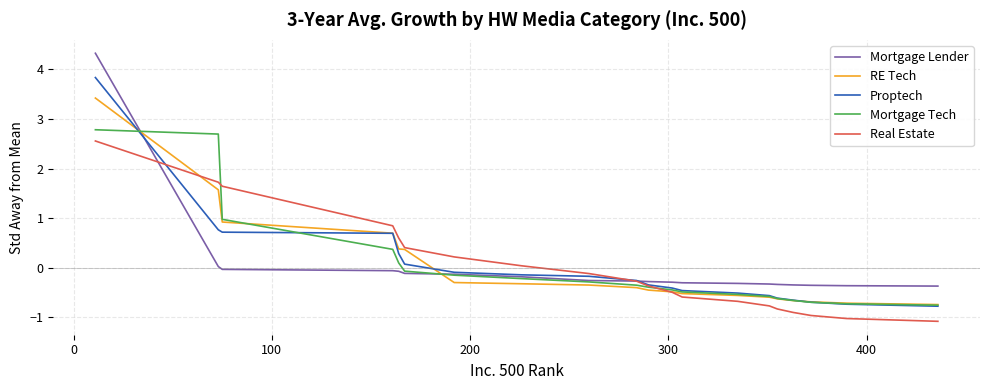

Count the number of categories in the chart.

20